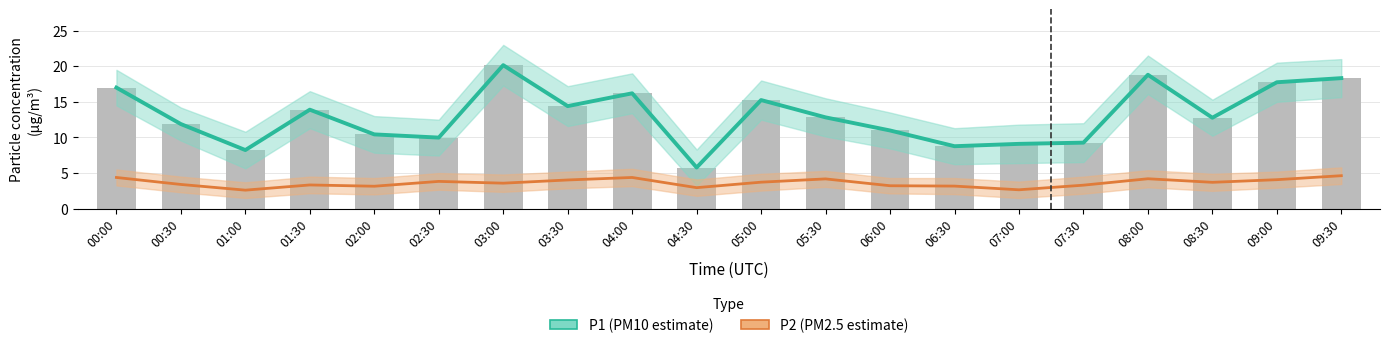

How many values in the P1 (PM10 estimate) series are below 12?

9